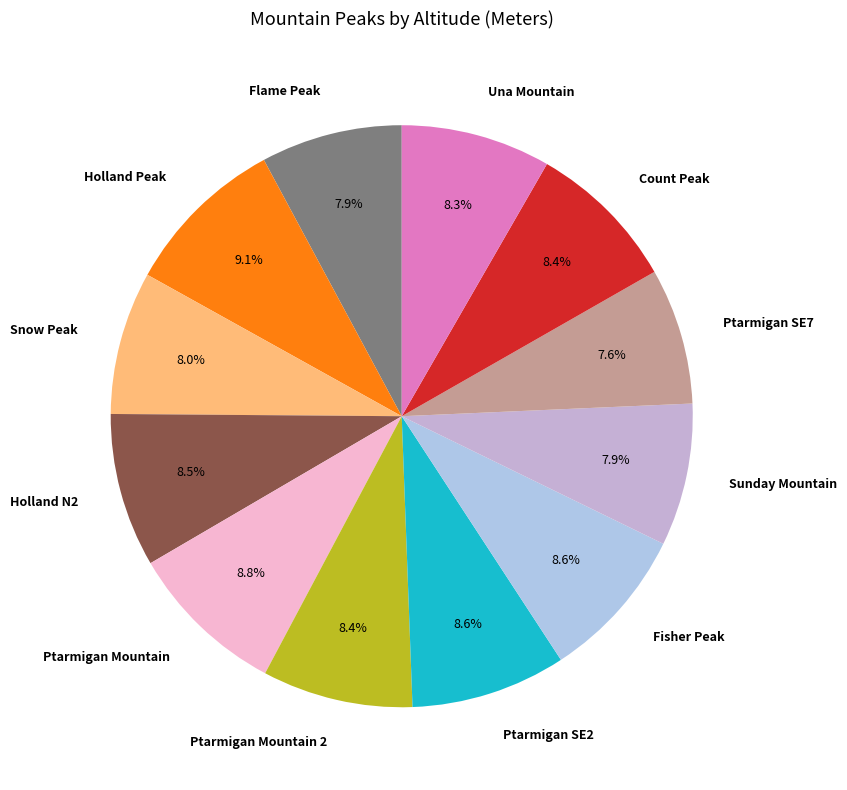

To the nearest percent, what is the combined percentage of Snow Peak and Sunday Mountain?

16%